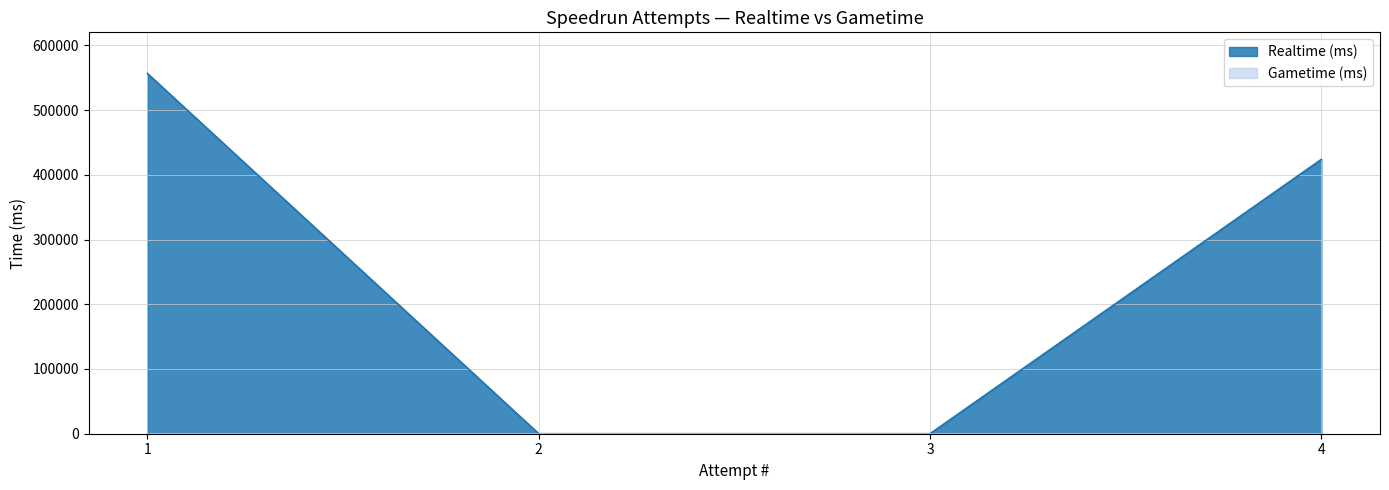

True or false: the data shows 0 at 3.

True